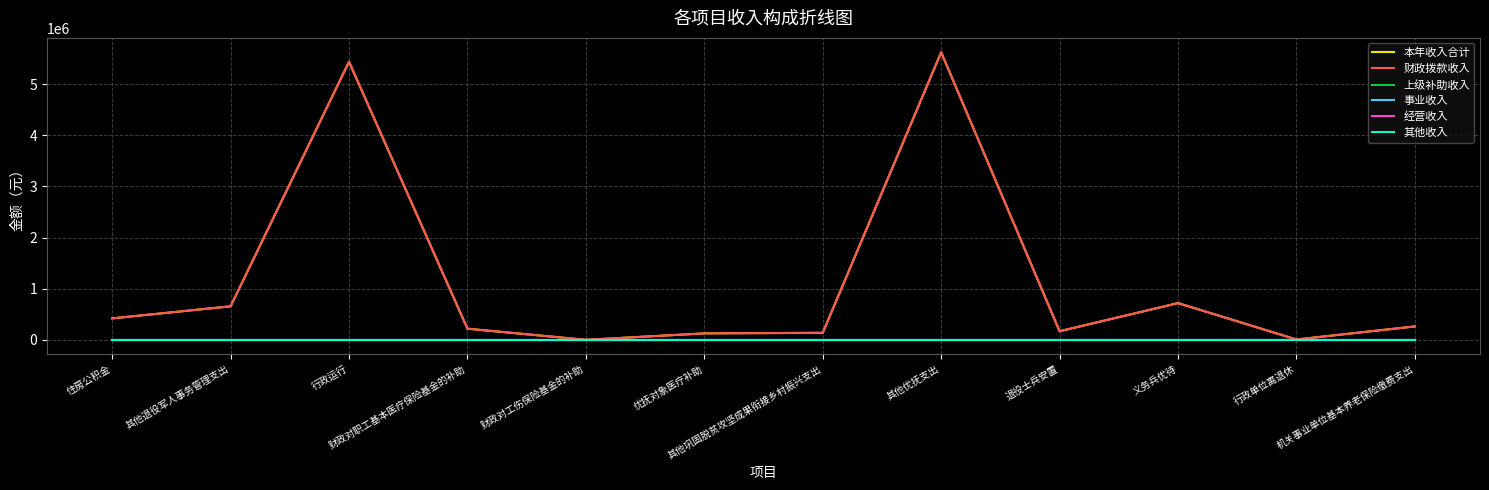

True or false: 事业收入 and 上级补助收入 cross at least once.

False